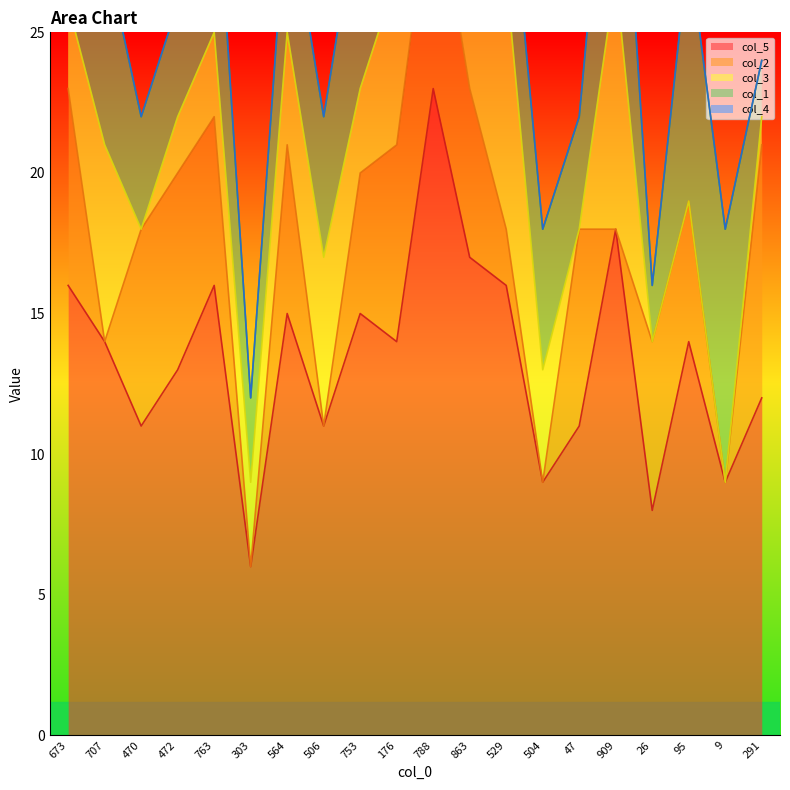

How many data points does each series have?

20